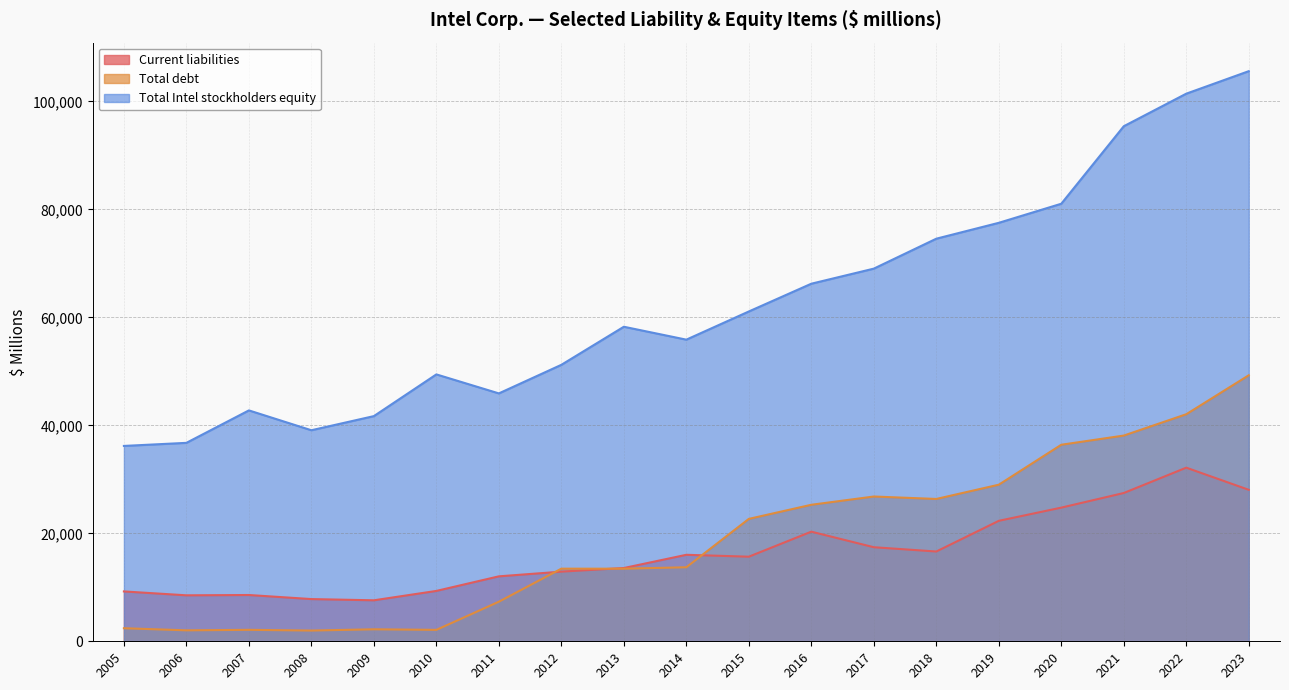

What is the maximum value for Current liabilities?

32155